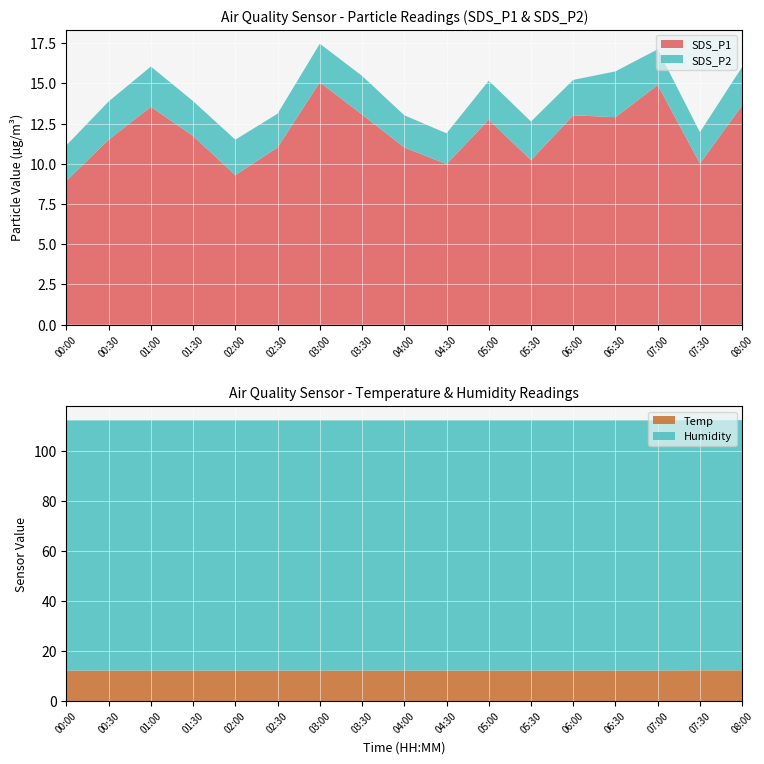

Reading right to left, transcribe all the data shown in this chart.

SDS_P1: 08:00=13.6	07:30=10.0	07:00=14.9	06:30=12.9	06:00=13.0	05:30=10.2	05:00=12.8	04:30=10.0	04:00=11.0	03:30=13.1	03:00=15.1	02:30=11.0	02:00=9.3	01:30=11.7	01:00=13.6	00:30=11.5	00:00=8.9
SDS_P2: 08:00=2.4	07:30=1.9	07:00=2.2	06:30=2.9	06:00=2.2	05:30=2.4	05:00=2.4	04:30=1.9	04:00=2.0	03:30=2.4	03:00=2.4	02:30=2.1	02:00=2.2	01:30=2.2	01:00=2.5	00:30=2.4	00:00=2.2
Temp: 08:00=12.3	07:30=12.3	07:00=12.2	06:30=12.2	06:00=12.2	05:30=12.2	05:00=12.2	04:30=12.2	04:00=12.2	03:30=12.2	03:00=12.2	02:30=12.2	02:00=12.2	01:30=12.2	01:00=12.2	00:30=12.2	00:00=12.2
Humidity: 08:00=99.9	07:30=99.9	07:00=99.9	06:30=99.9	06:00=99.9	05:30=99.9	05:00=99.9	04:30=99.9	04:00=99.9	03:30=99.9	03:00=99.9	02:30=99.9	02:00=99.9	01:30=99.9	01:00=99.9	00:30=99.9	00:00=99.9